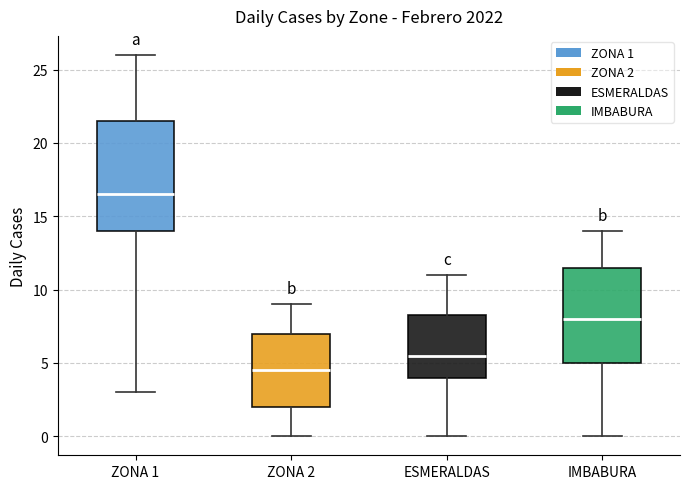

Where does the median line of the box for ZONA 1 sit on the y-axis? The values are not printed on the chart, so give them approximately, as read against the axis.

16.5